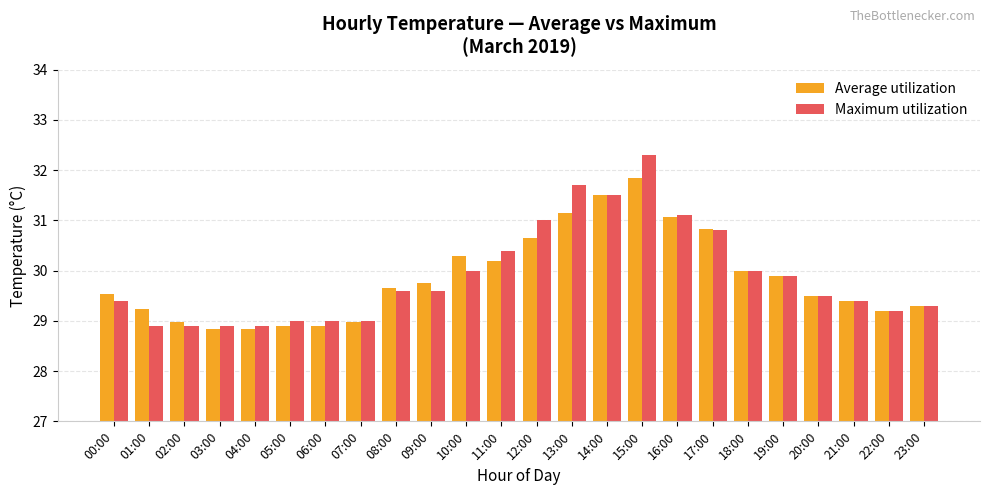

Is the value of Maximum utilization at 07:00 greater than the value of Average utilization at 17:00?

No